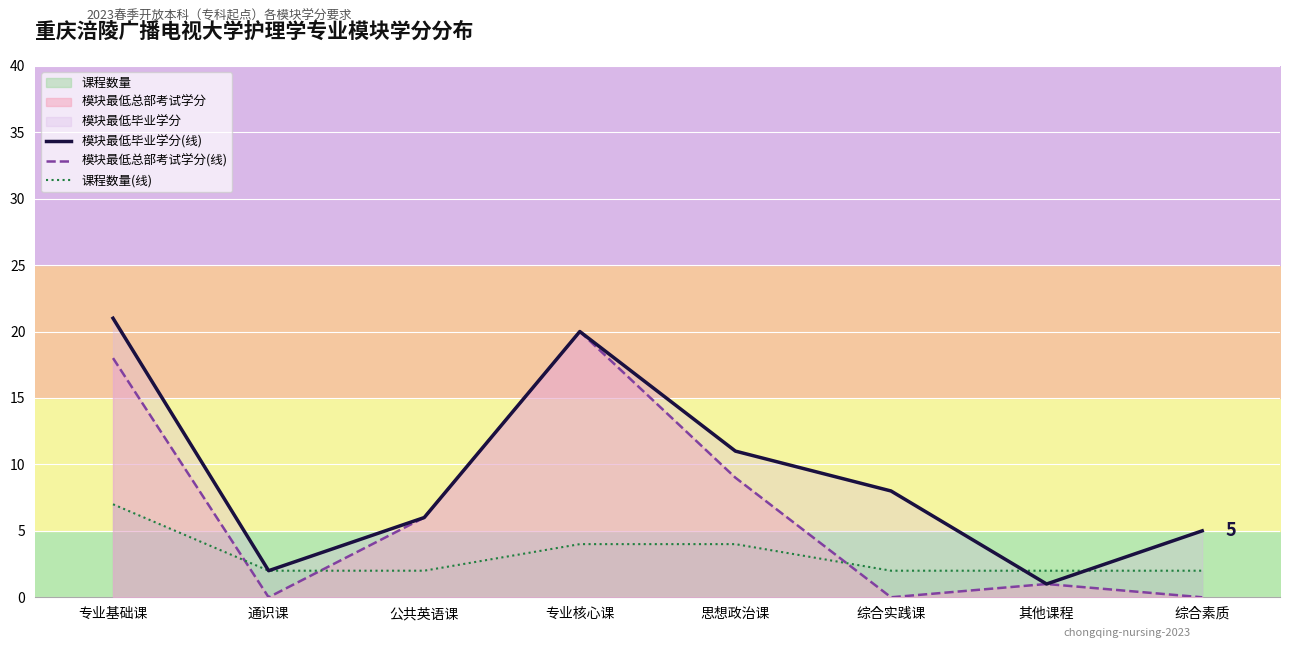

Rank the series at 其他课程 from highest to lowest value.

课程数量(线), 模块最低毕业学分(线), 模块最低总部考试学分(线)